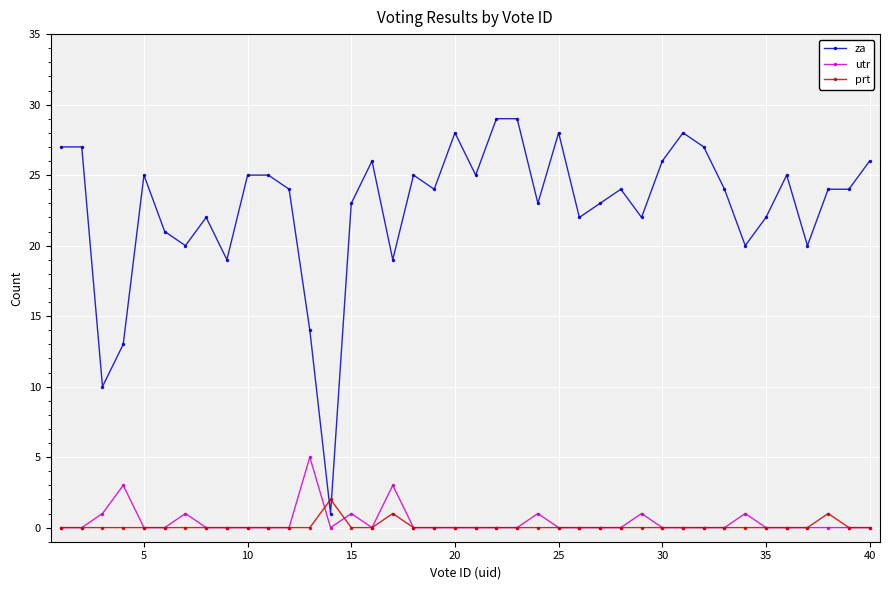

List the series in order of their peak value, lowest first.

prt, utr, za